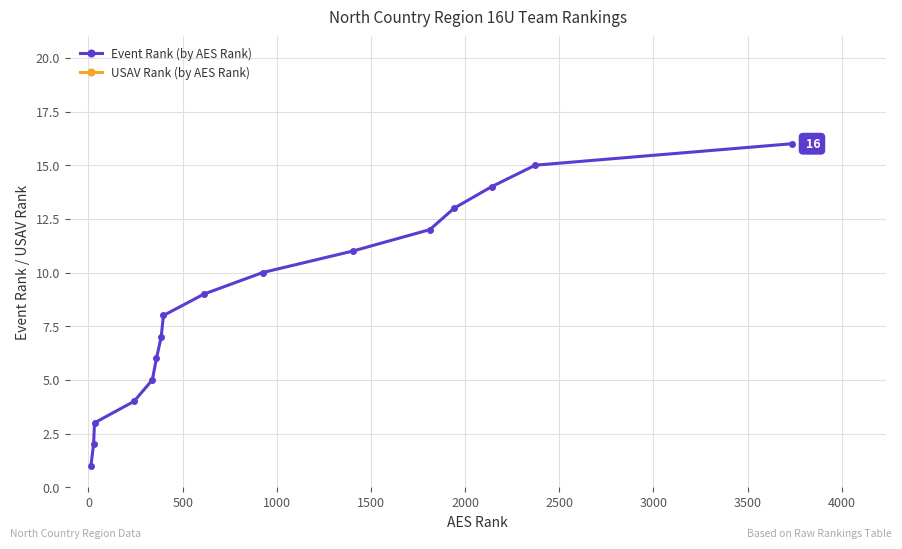

True or false: Event Rank (by AES Rank) has more than 0 interior local peaks.

False